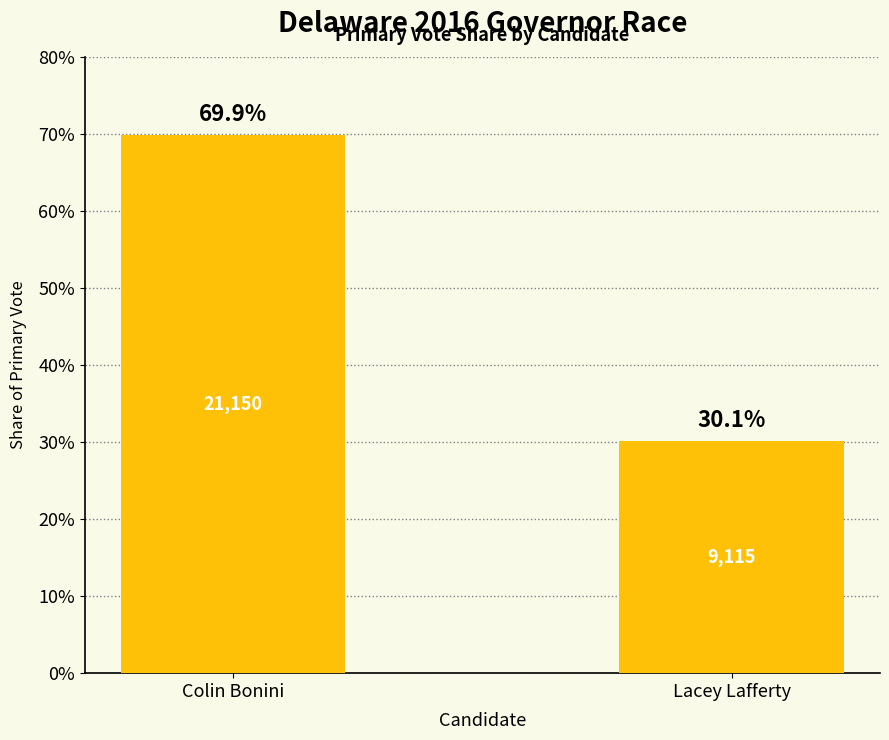

What is the approximate value at Lacey Lafferty?

0.3